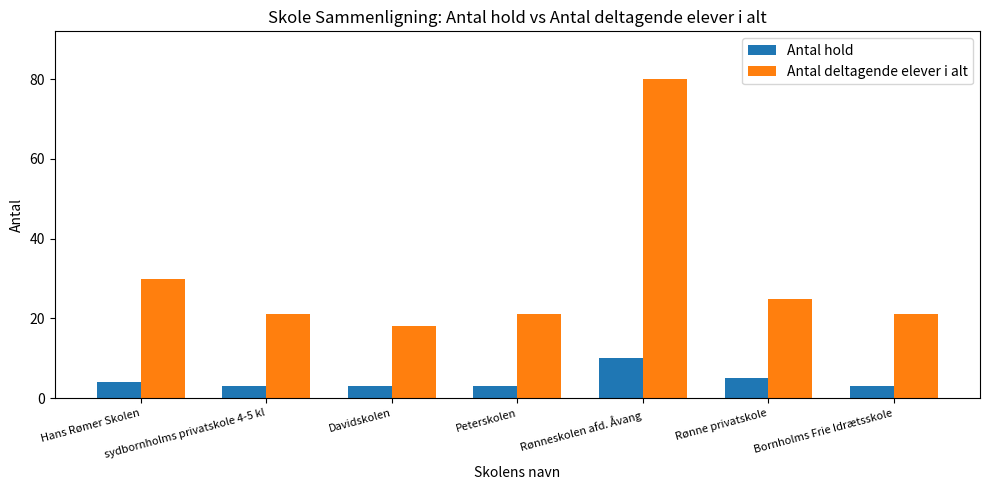

Where does the Antal deltagende elever i alt series first go above 21?

Hans Rømer Skolen